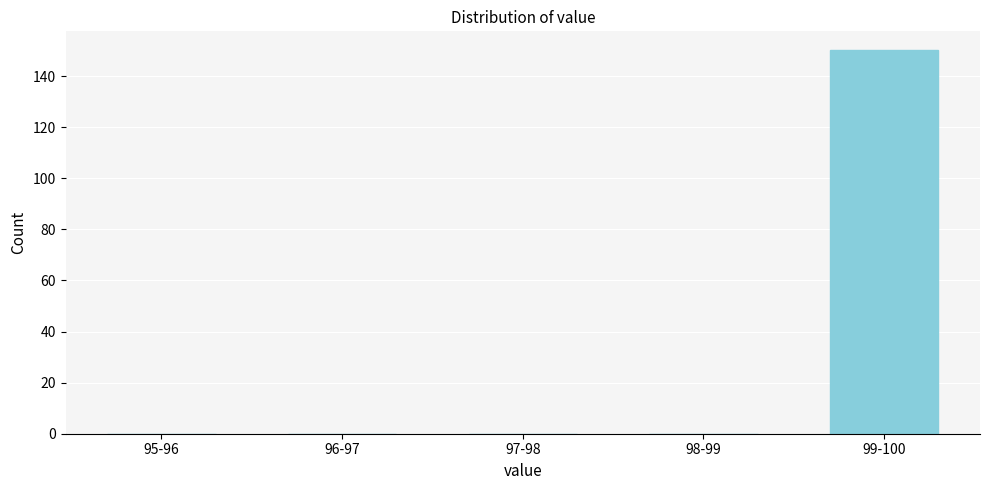

Reading right to left, transcribe all the data shown in this chart.

99-100=150	98-99=0	97-98=0	96-97=0	95-96=0